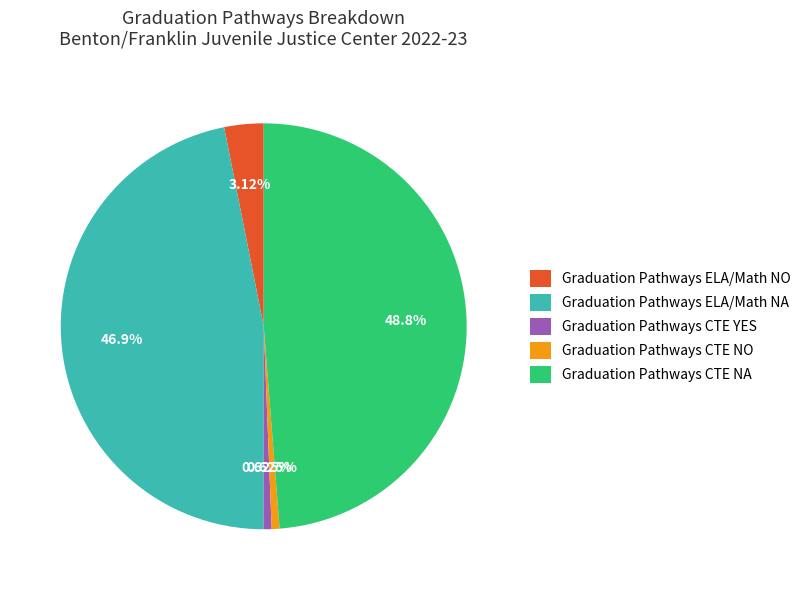

To the nearest percent, what is the average slice percentage?

20%